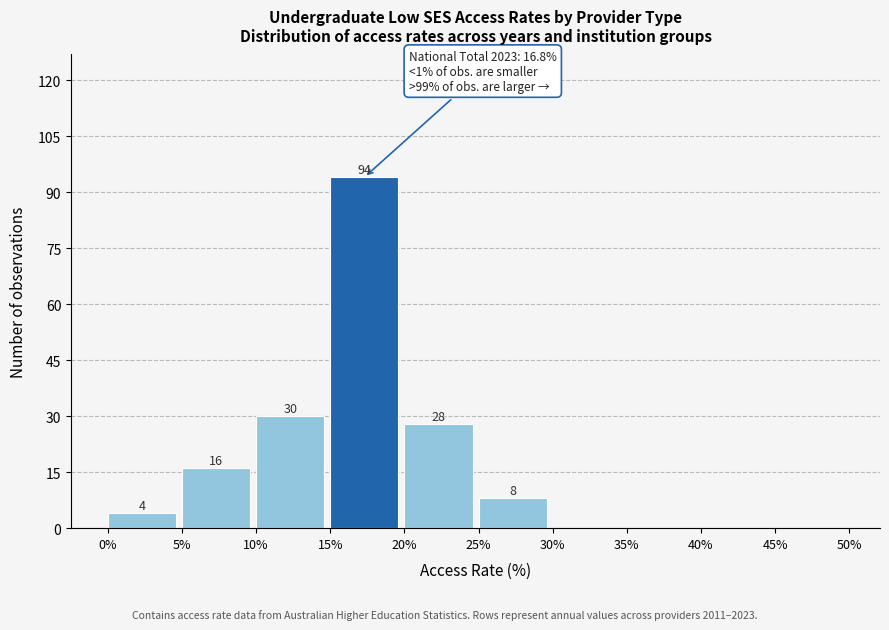

Which range on the x-axis has the tallest bar?

15% to 20%